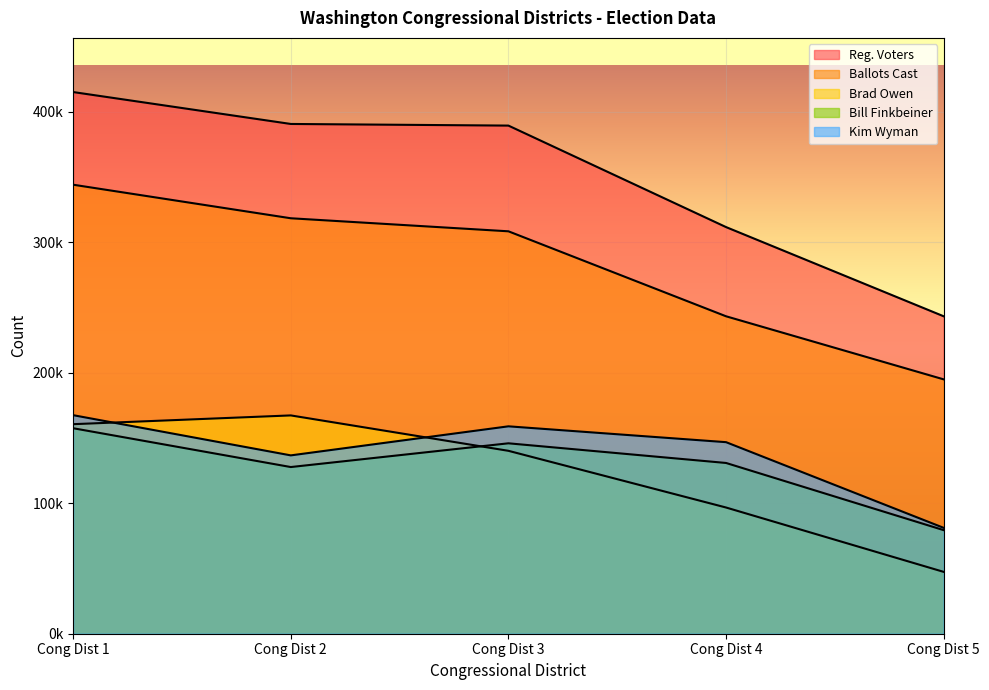

What is the value of the Bill Finkbeiner point at the 4th from the left?

130906